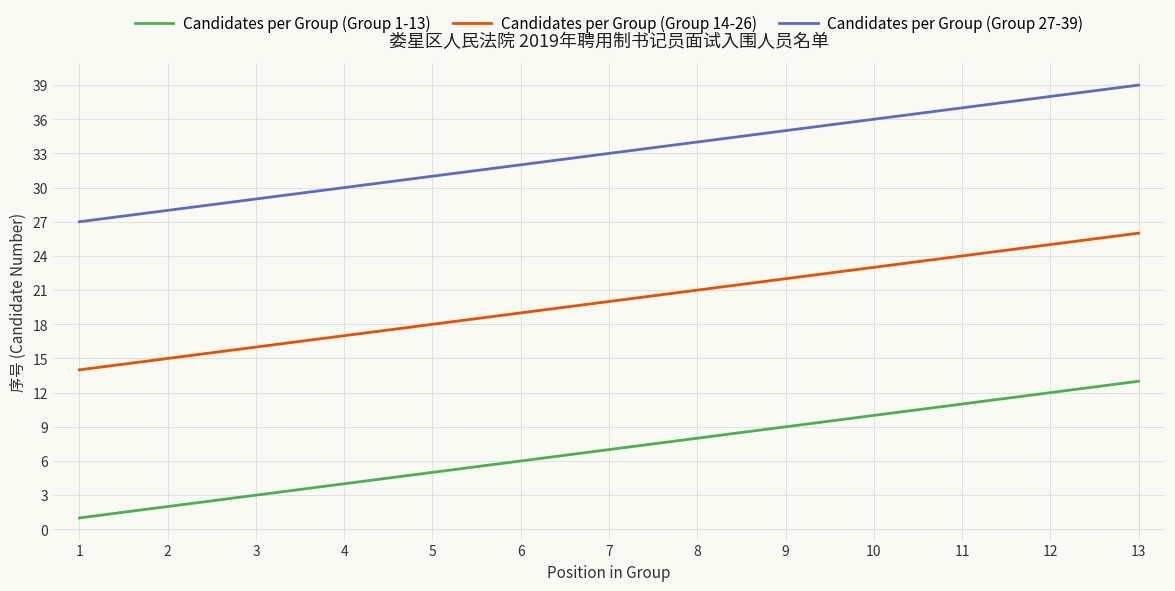

True or false: Candidates per Group (Group 1-13) has a value of 3 at 3.

True